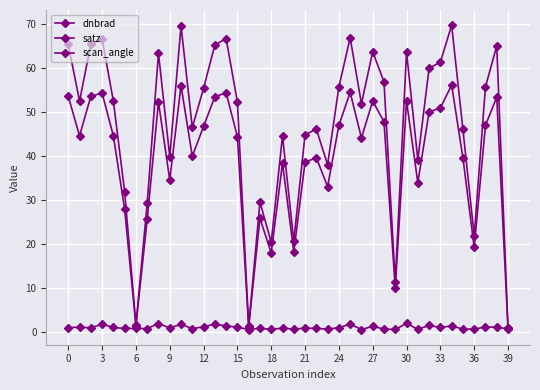

True or false: scan_angle and dnbrad cross at least once.

False